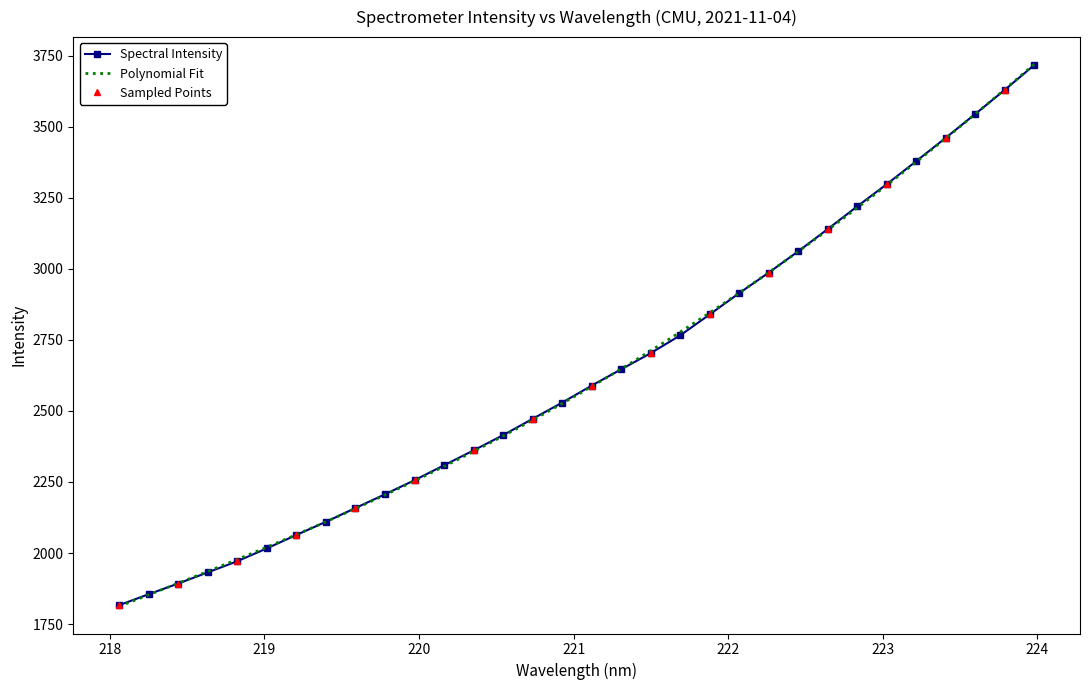

What is the greatest value displayed?

3717.1